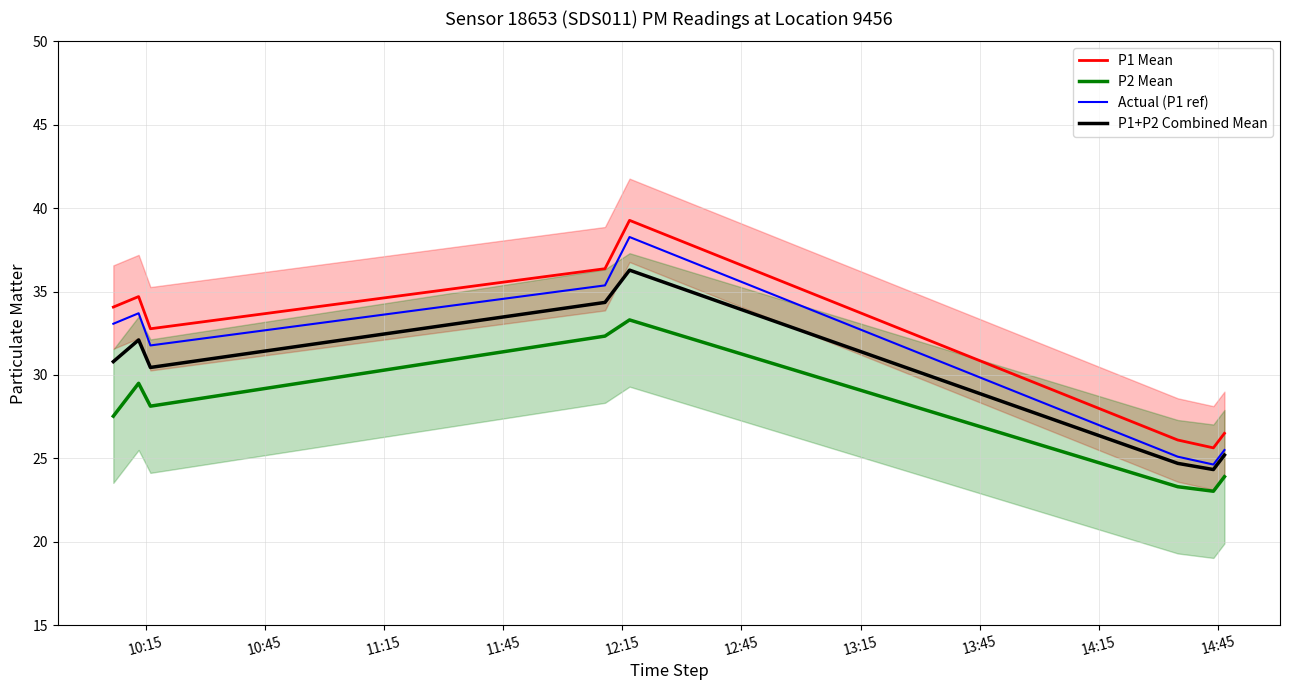

True or false: P2 Mean and P1+P2 Combined Mean intersect in this chart.

False